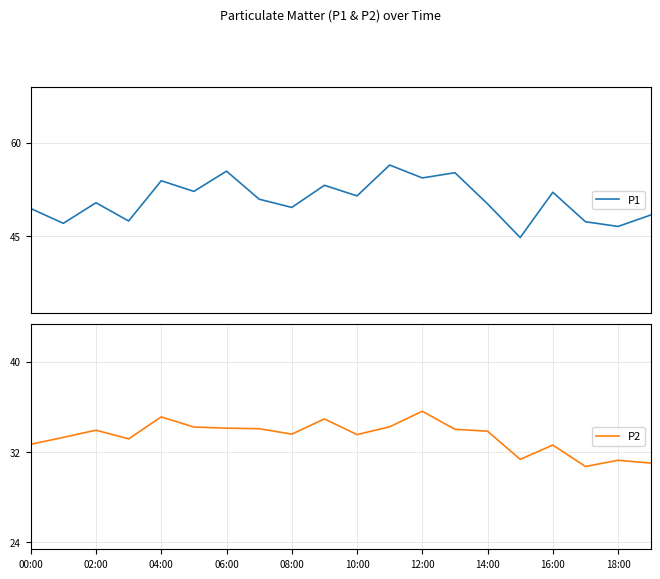

What is the maximum value for P1?

56.4